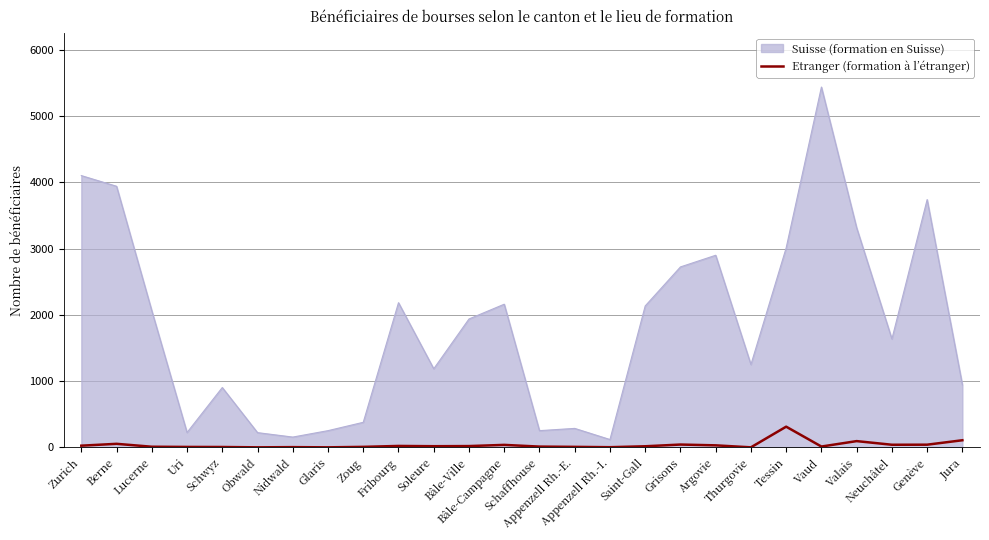

What is the difference between the maximum and minimum values in the Etranger (formation à l’étranger) series?

312